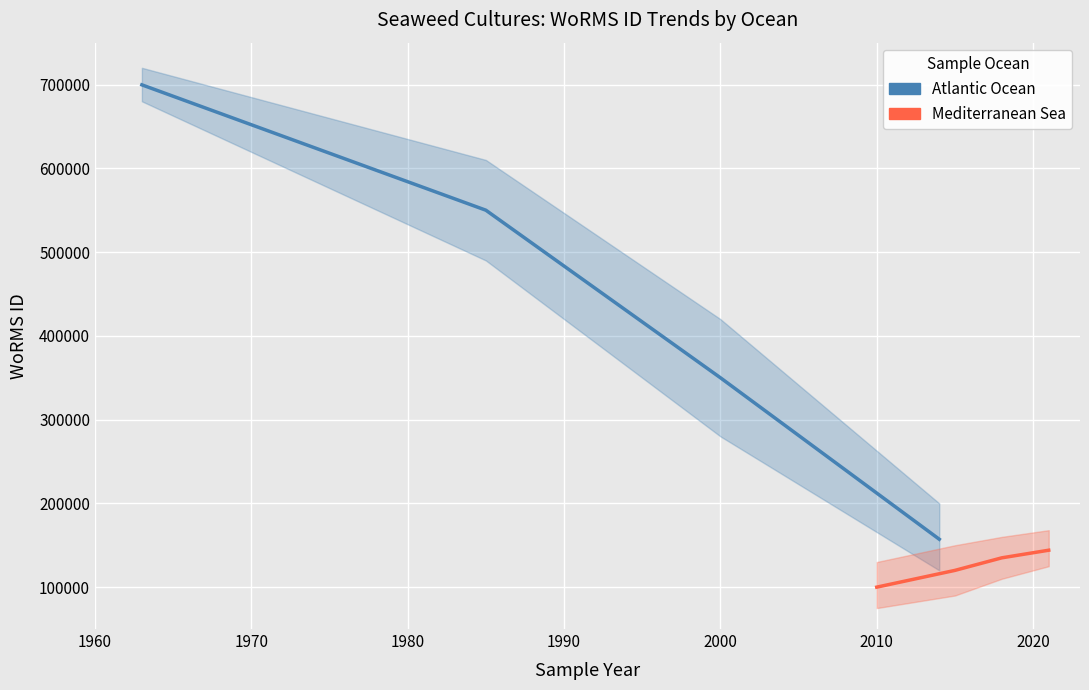

Which series has the largest range (max minus min)?

Atlantic Ocean